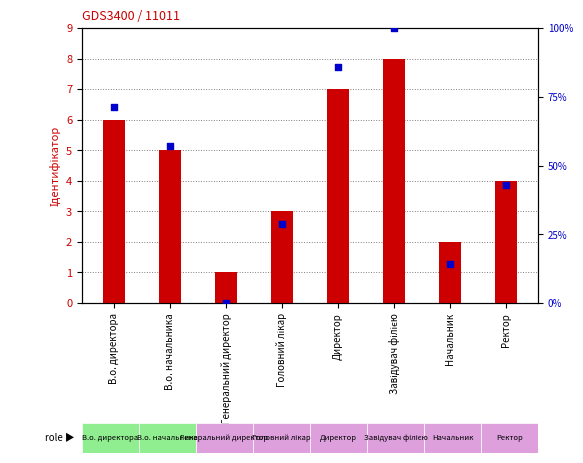

At how many categories does at least one series exceed 42?

5